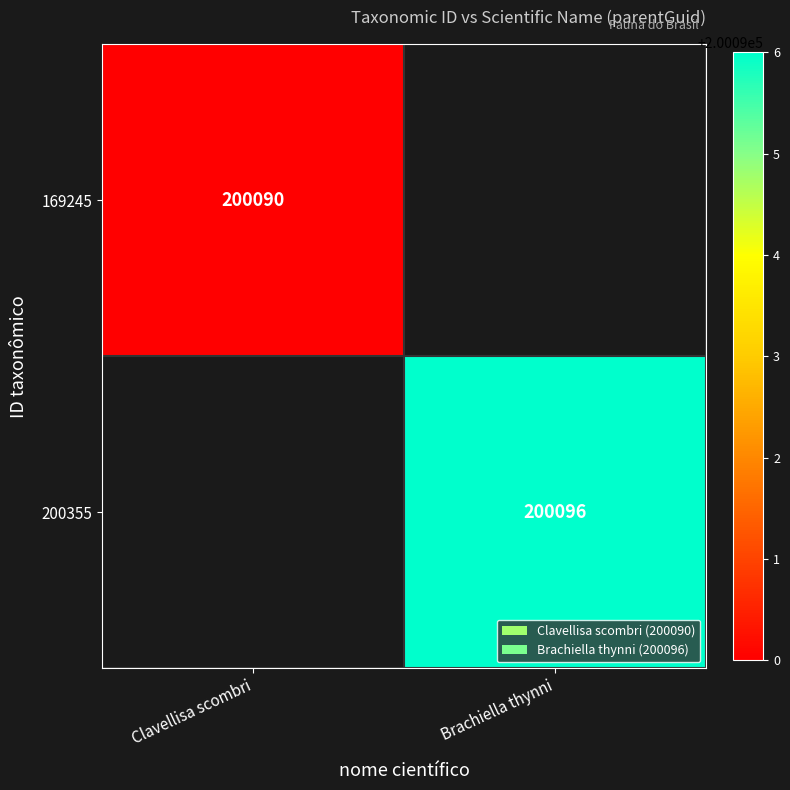

The value of 169245 at Clavellisa scombri is 64201. True or false?

False